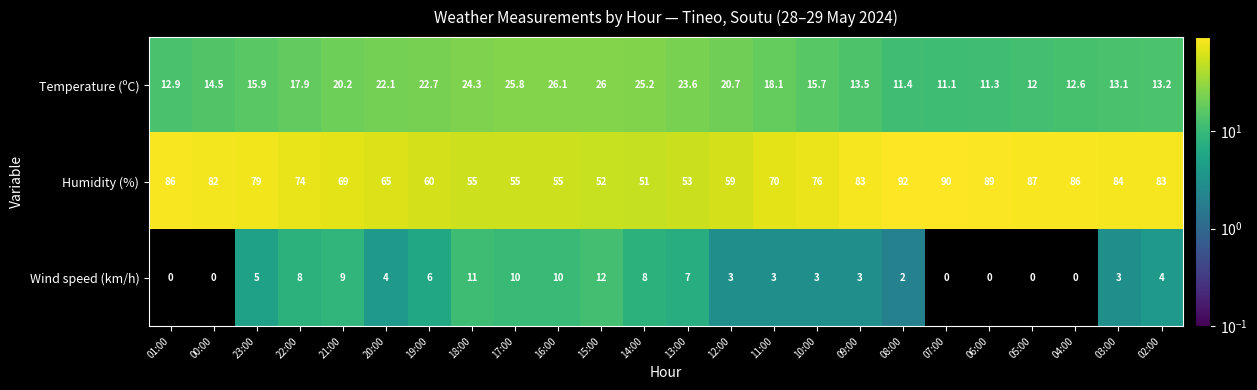

How many data points in Wind speed (km/h) are less than 4?

12